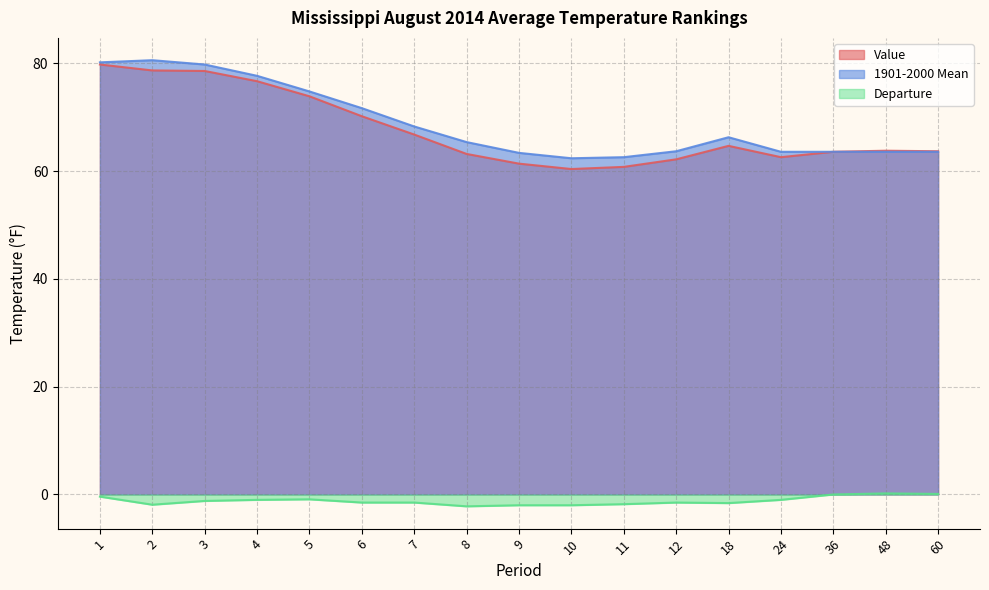

Rank the series at 6 from highest to lowest value.

1901-2000 Mean, Value, Departure